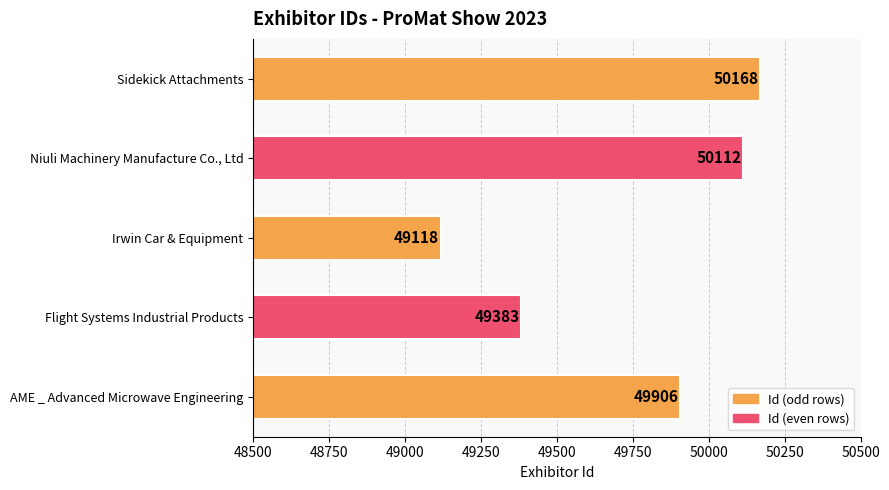

Rank the categories by value from lowest to highest.

Irwin Car & Equipment, Flight Systems Industrial Products, AME _ Advanced Microwave Engineering, Niuli Machinery Manufacture Co., Ltd, Sidekick Attachments